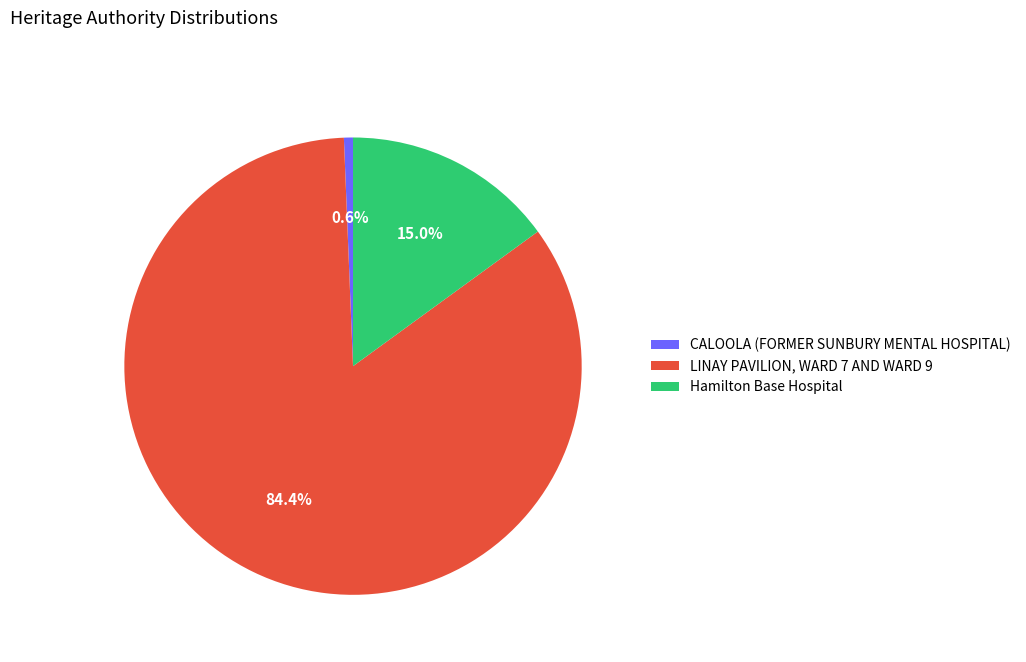

To the nearest percent, what is the average slice percentage?

33%